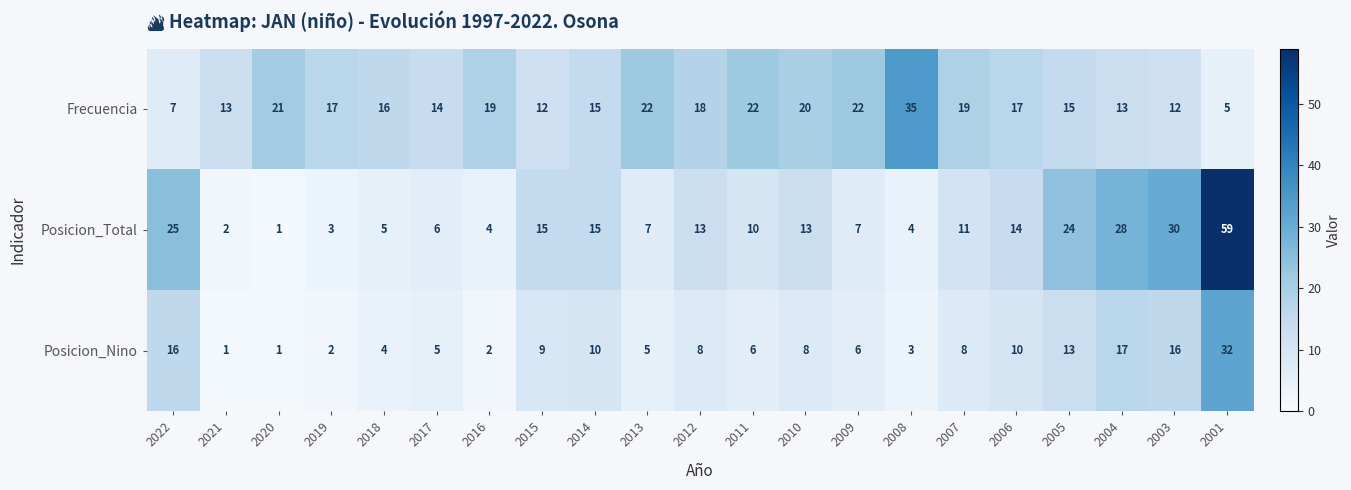

What is the lowest value of the Frecuencia series?

5